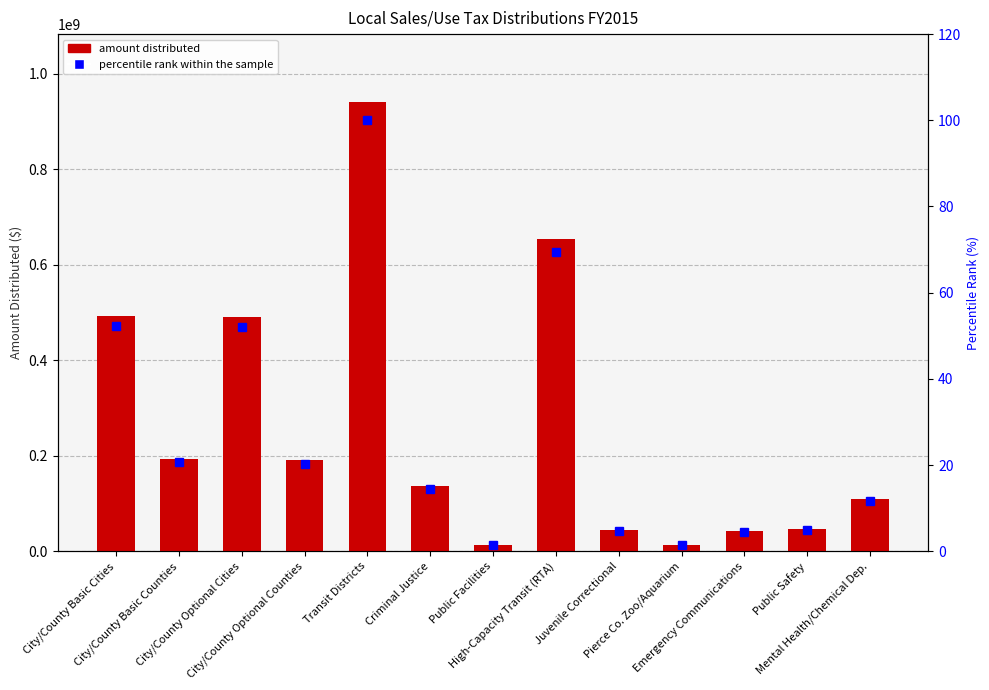

Does the chart contain stacked bars?

No